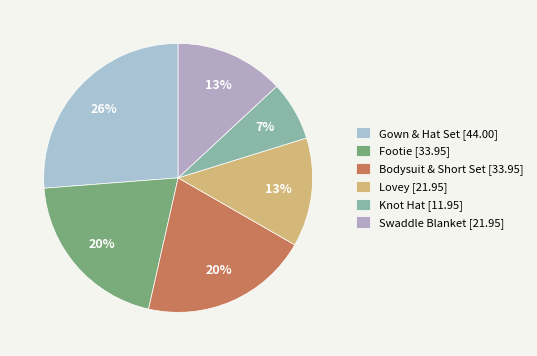

What is the ratio of the value at Lovey to the value at Gown & Hat Set?

0.5